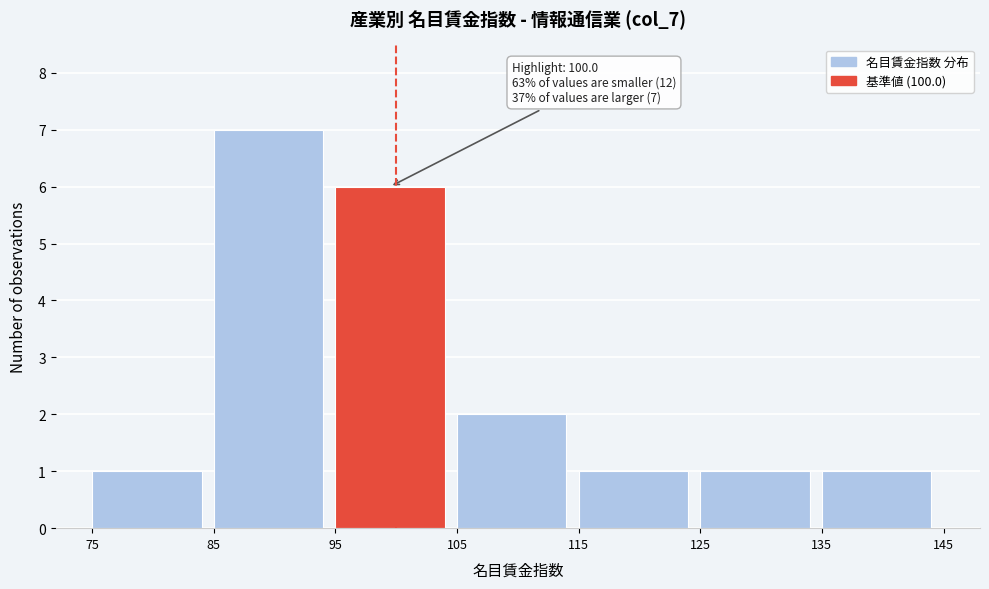

Over which range of the x-axis is the bar tallest?

85 to 95